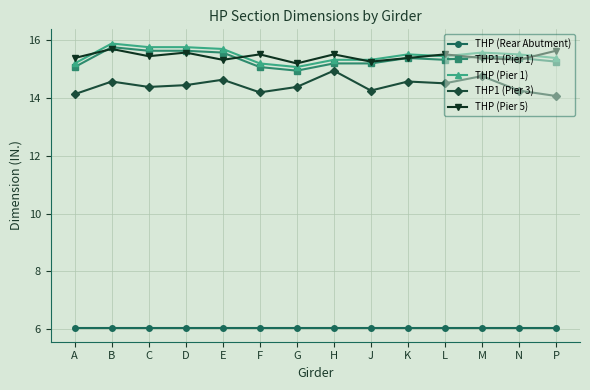

Where is THP (Pier 1) nearest to the value 15?

G